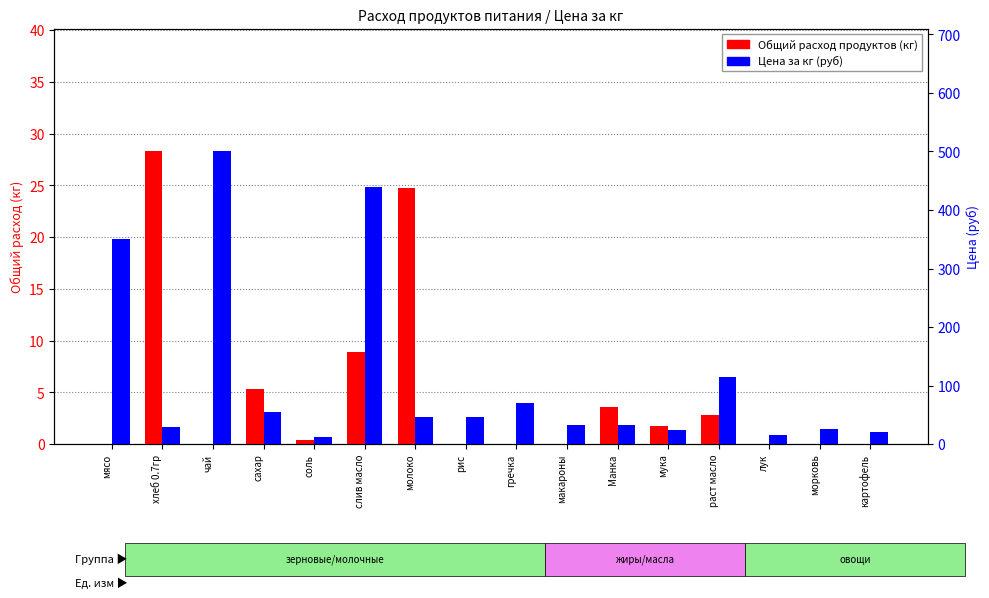

Is it true that Цена (руб) equals 42.8 at морковь?

False